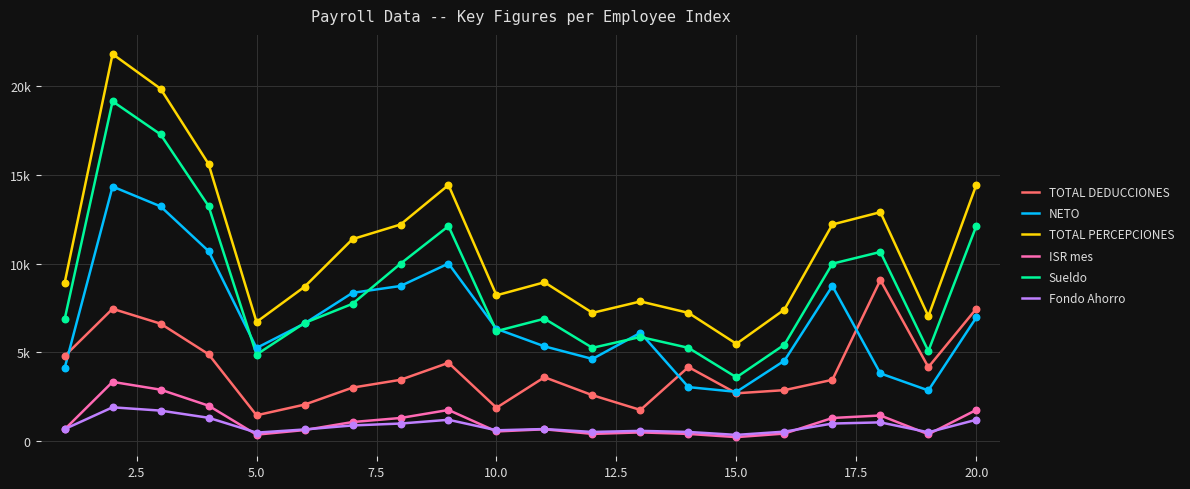

What are all the series names shown in the legend?

TOTAL DEDUCCIONES, NETO, TOTAL PERCEPCIONES, ISR mes, Sueldo, Fondo Ahorro